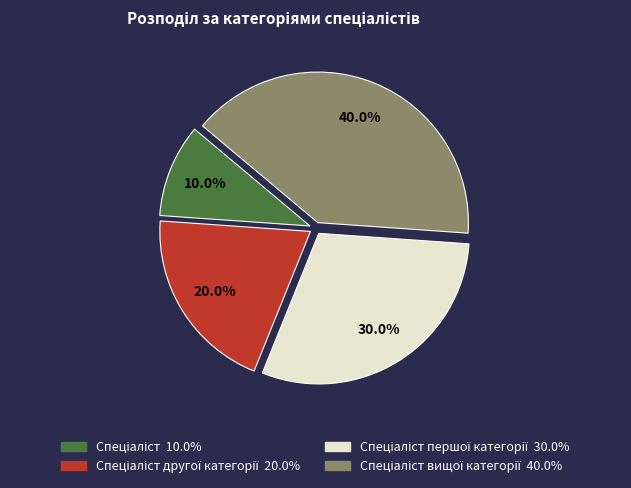

To the nearest percent, what is the average slice percentage?

25%